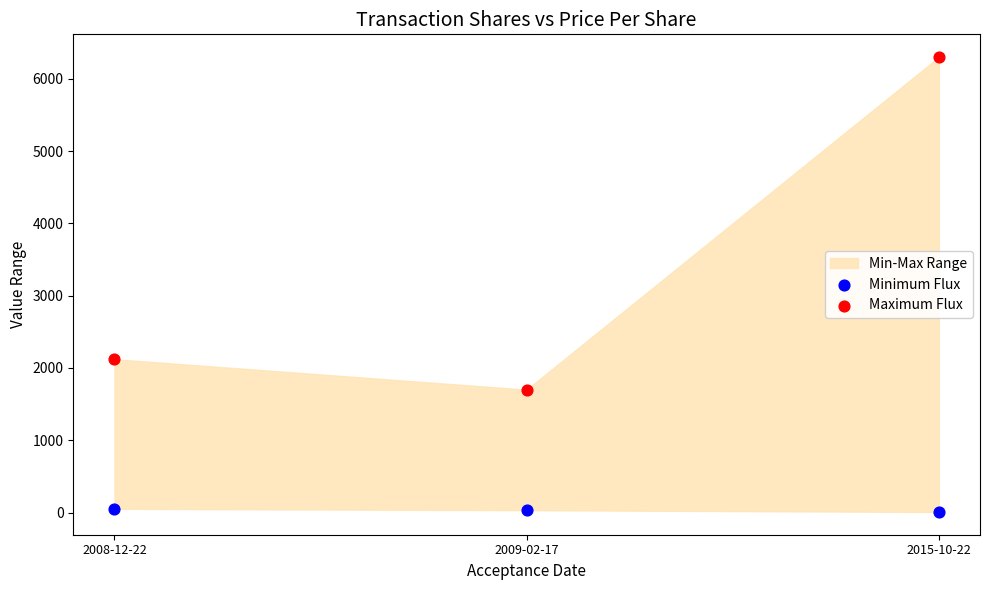

Which series reaches the minimum Y coordinate?

Minimum Flux